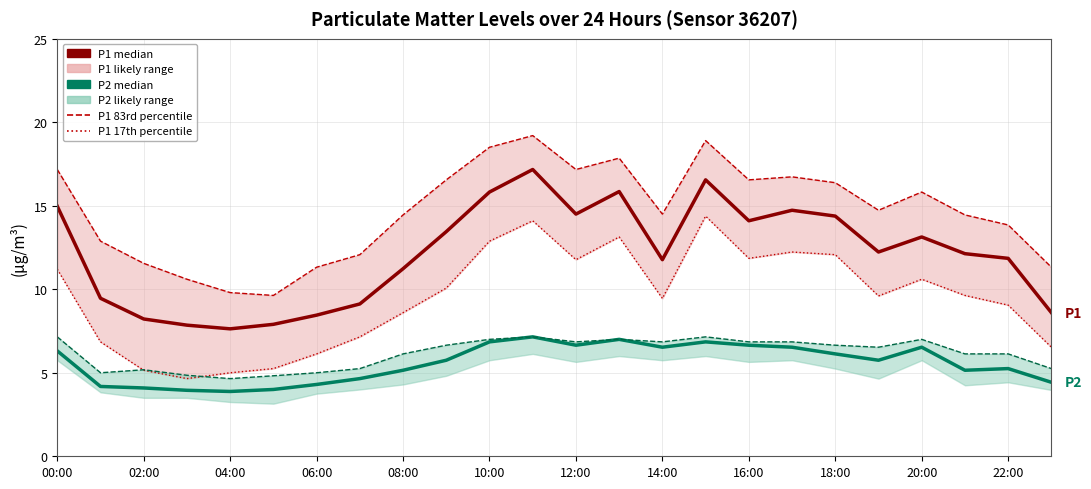

At how many categories does at least one series exceed 16?

10